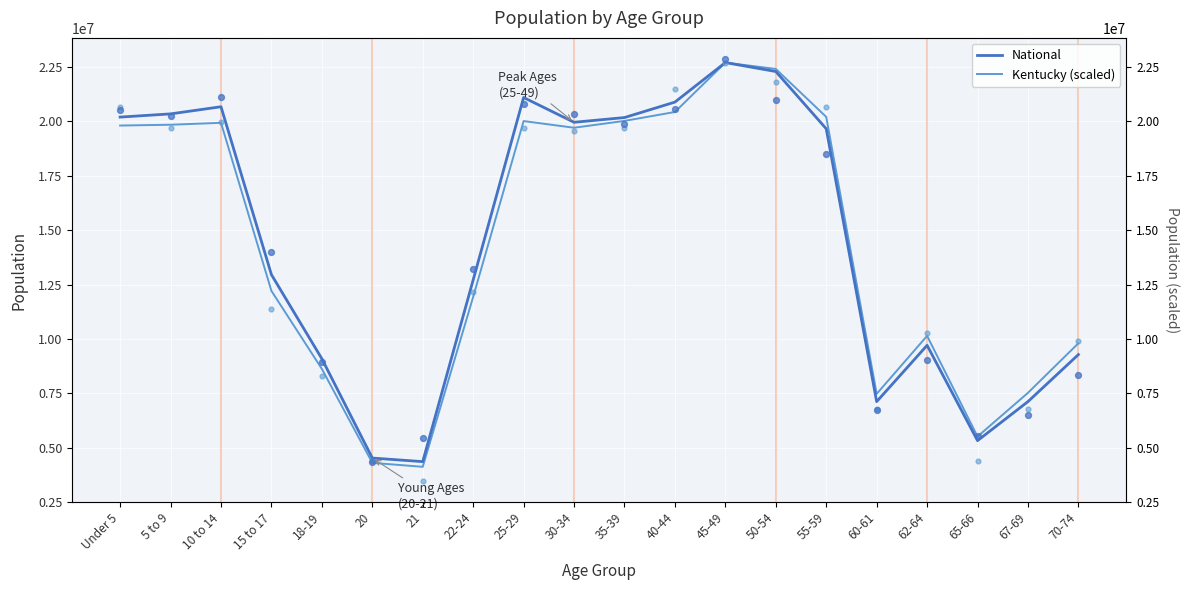

Is the value of Kentucky (scaled) at 35-39 greater than the value of National at 35-39?

No